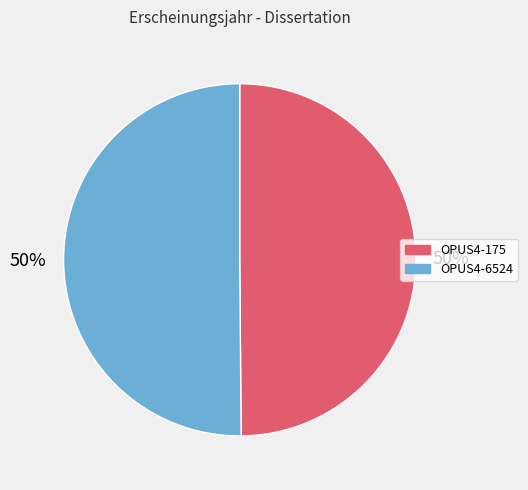

What is the ratio of the value at OPUS4-175 to the value at OPUS4-6524?

1.0